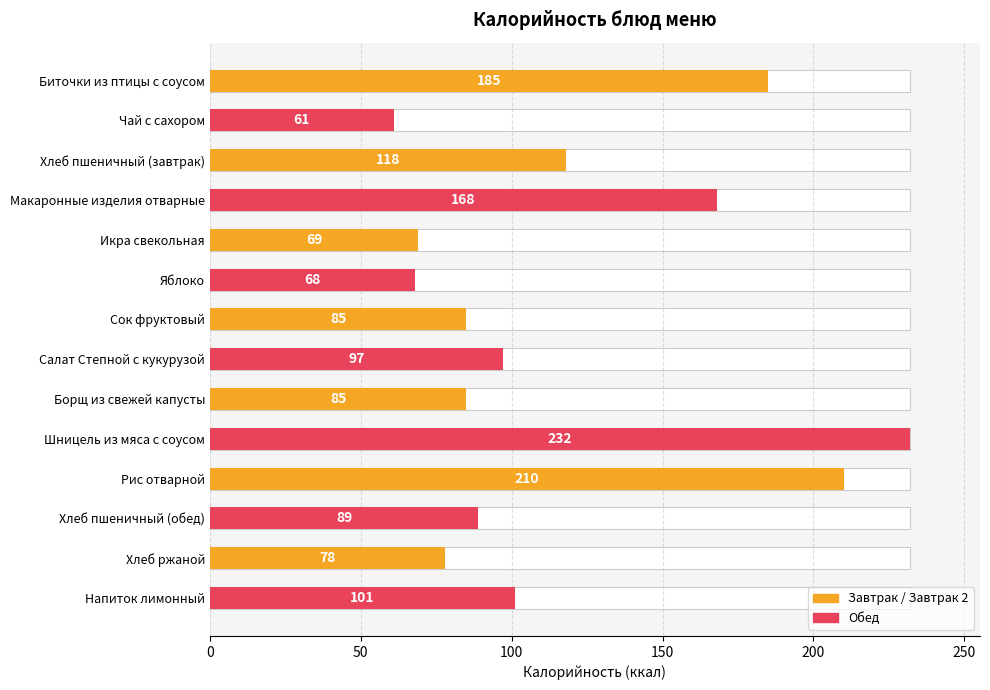

The value at Чай с сахором is 83. True or false?

False